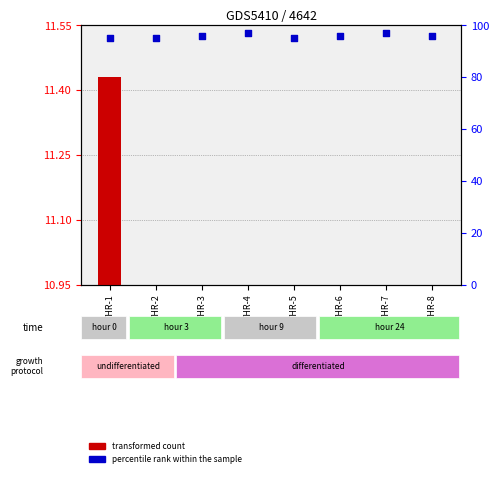

Is the value of transformed count at THR-3 greater than the value of percentile rank within the sample at THR-6?

No